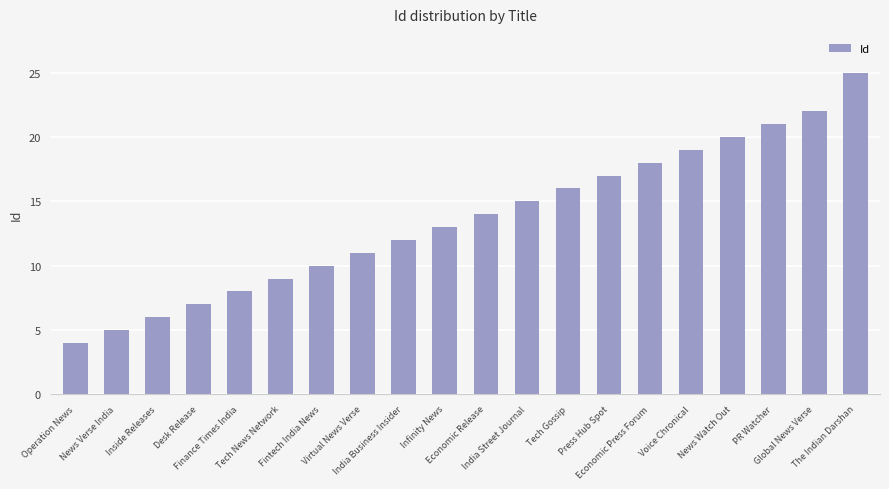

Does the chart contain stacked bars?

No